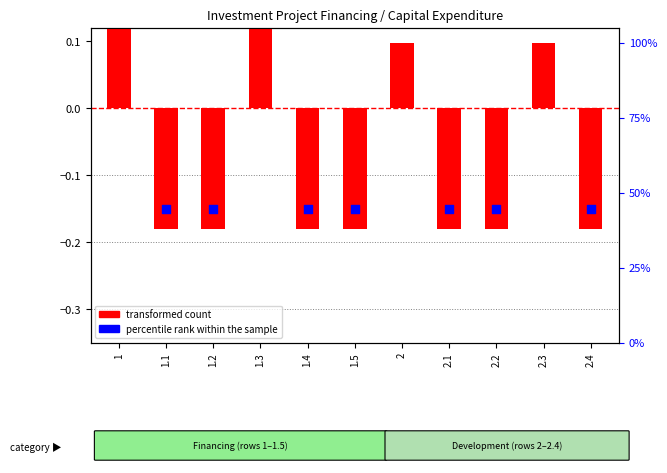

What is the total value across all series at 1?

0.4